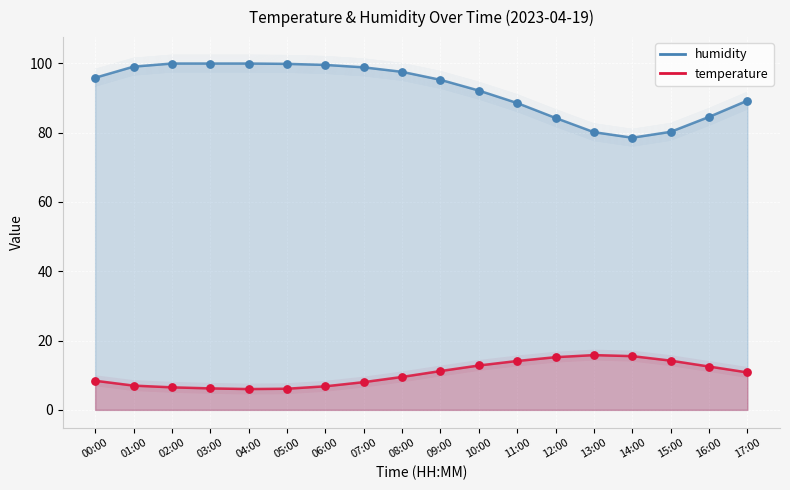

Which series has the widest spread of Y values?

humidity